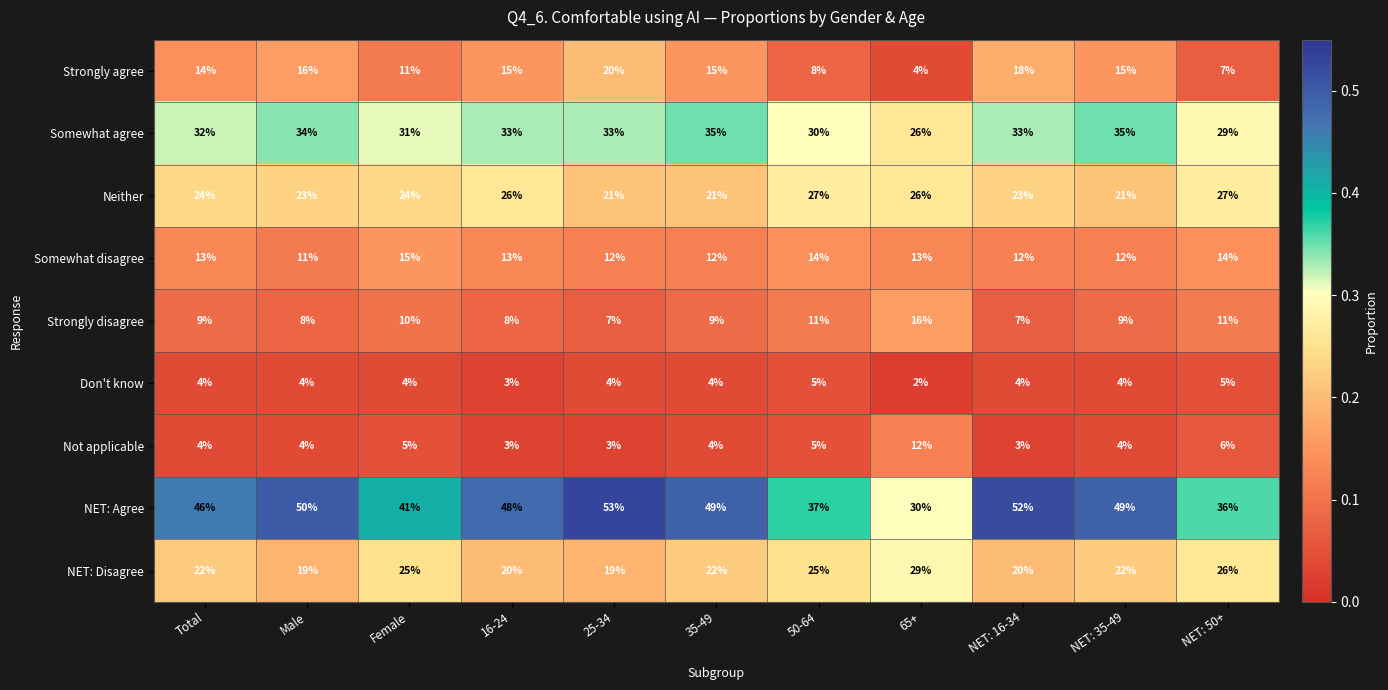

What is the difference between the highest and lowest values at Male?

46